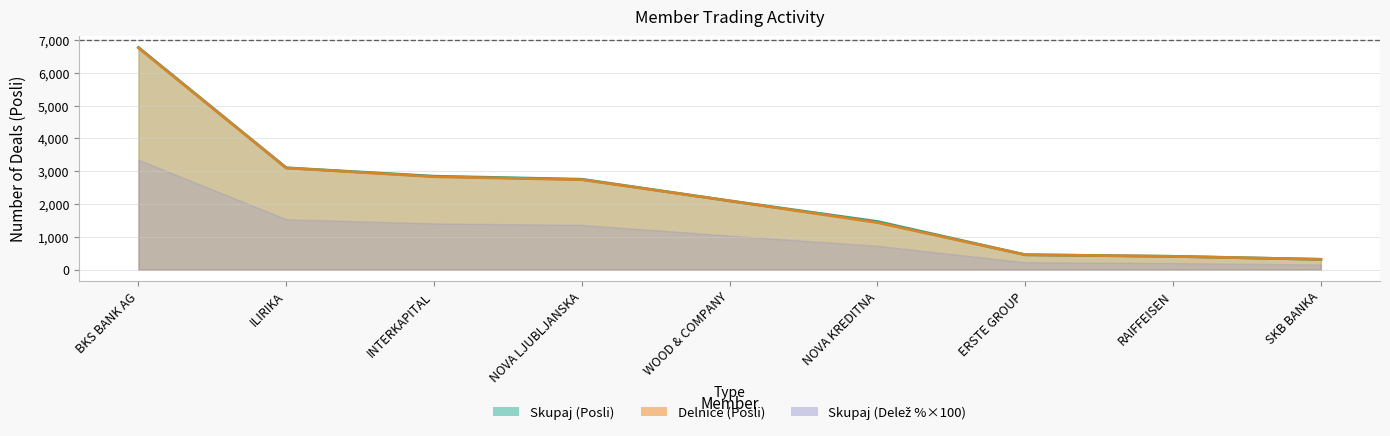

At which label is Delnice (Posli) closest to 3538?

ILIRIKA